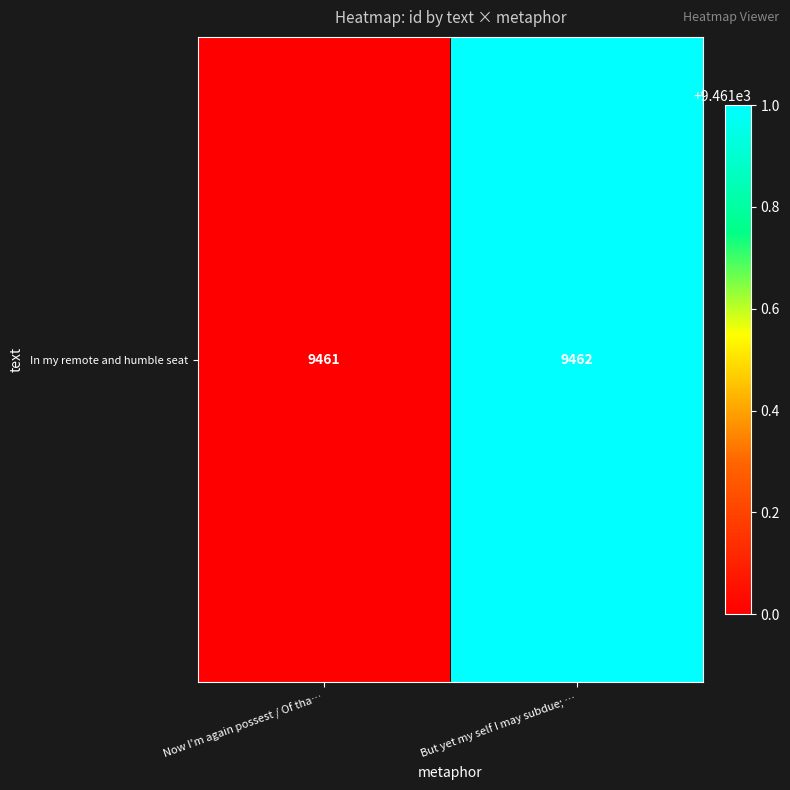

Approximately how many times larger is the value at But yet my self I may subdue; … compared to Now I'm again possest / Of tha…?

1.0